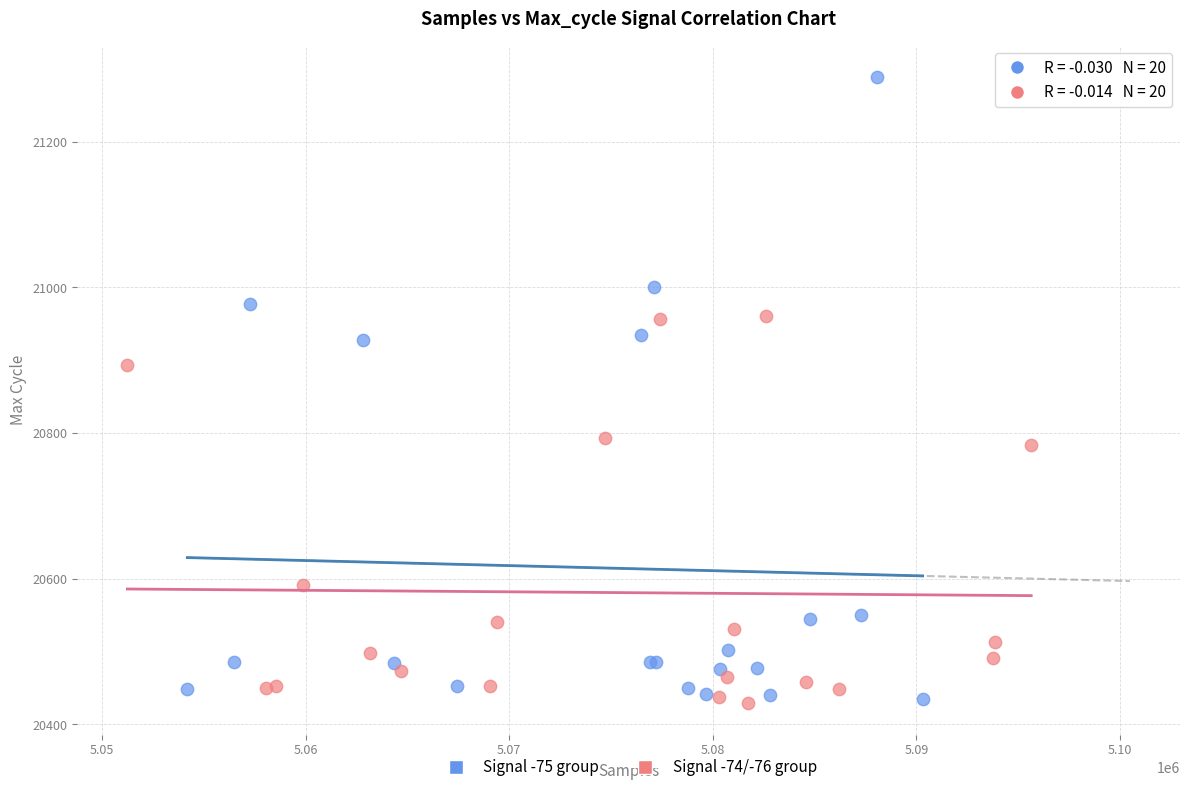

Which series has the widest spread of Y values?

Signal -75 group